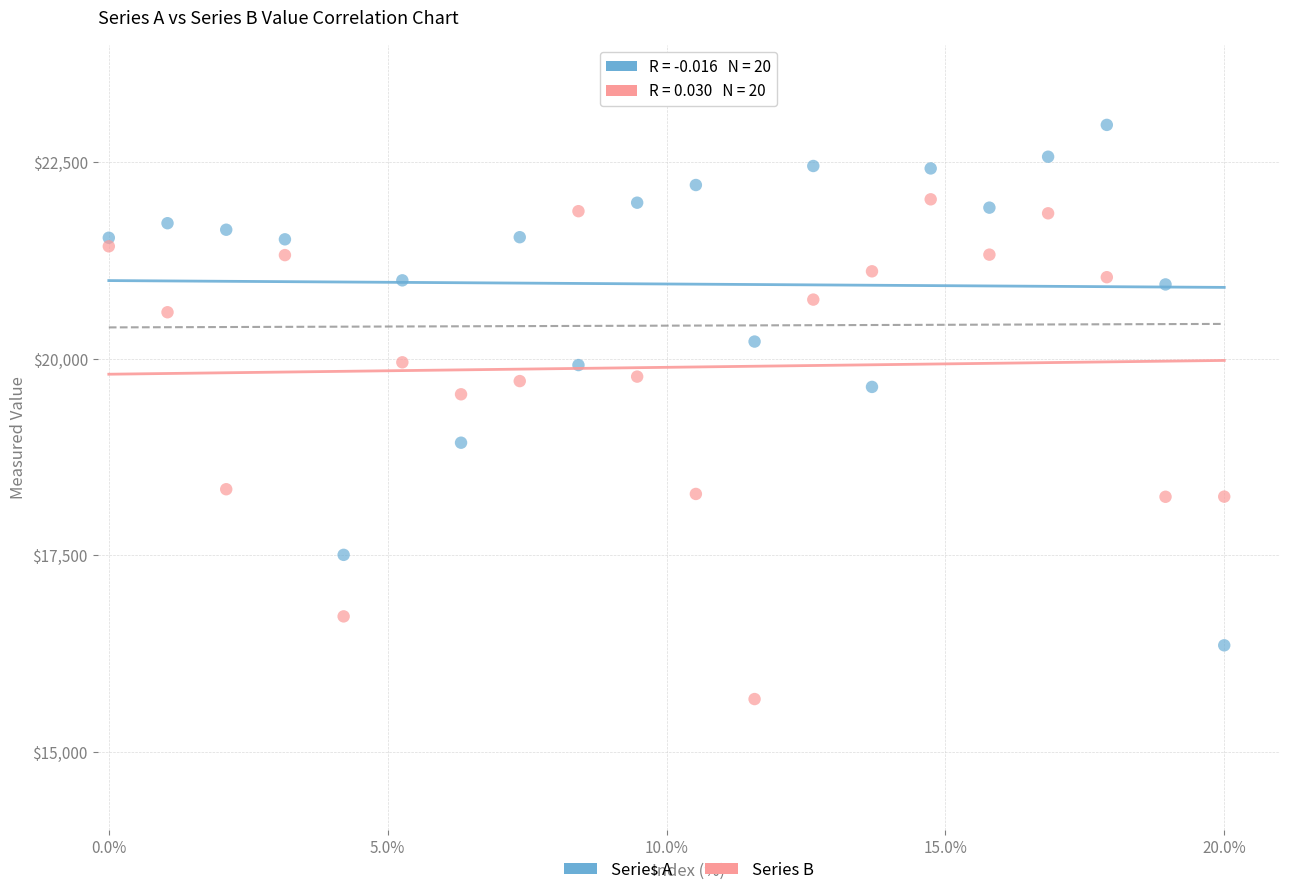

What are all the series names shown in the legend?

Series A, Series B